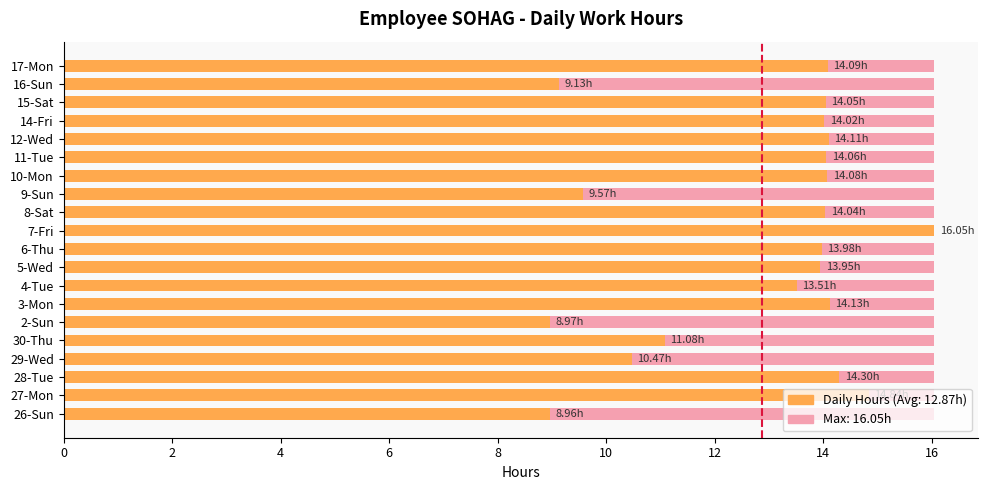

True or false: the data shows 14.1 at 12-Wed.

True